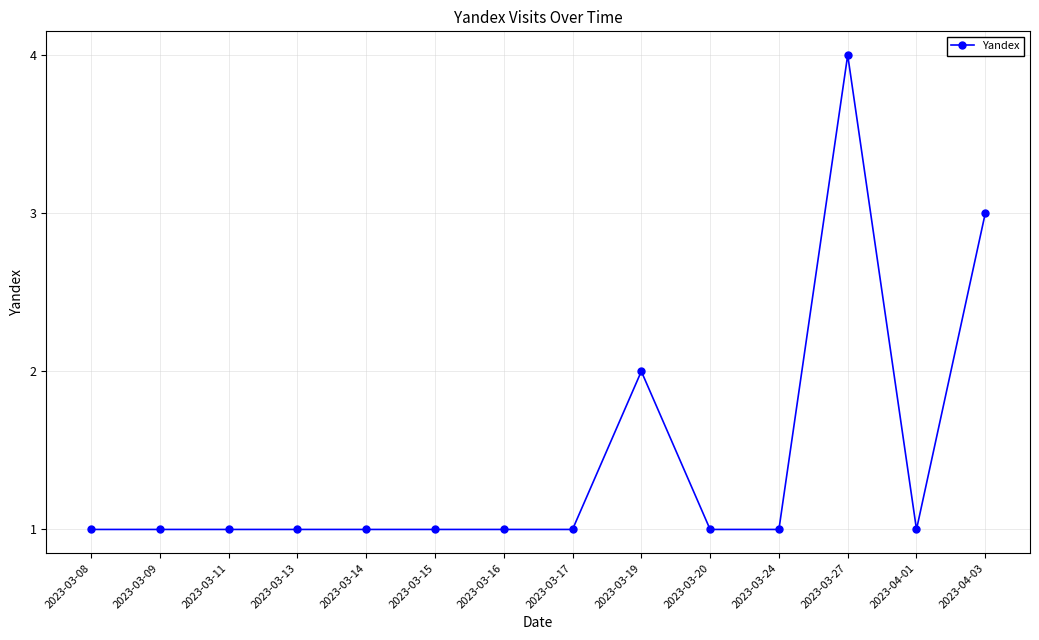

What is the change in value from 2023-04-01 to 2023-04-03?

+2